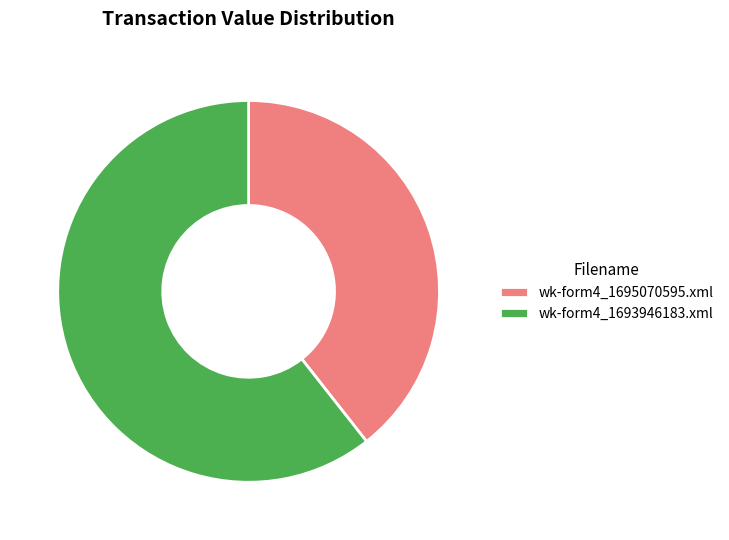

How many segments does this pie chart have?

2